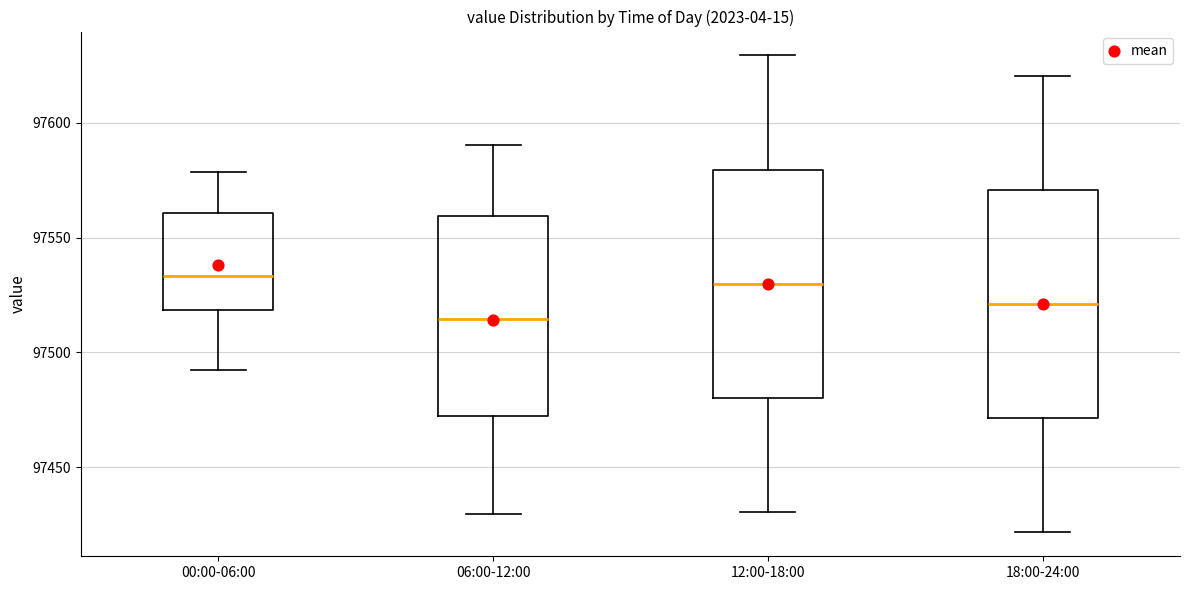

Where does the lower whisker of the box for 06:00-12:00 end on the y-axis? The values are not printed on the chart, so give them approximately, as read against the axis.

97430